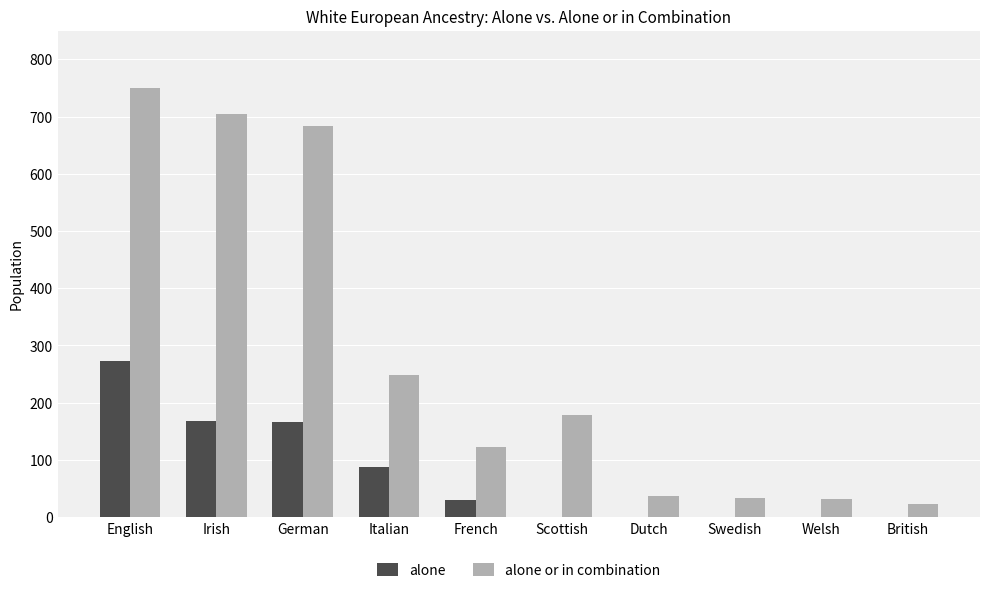

How many data points does each series have?

10